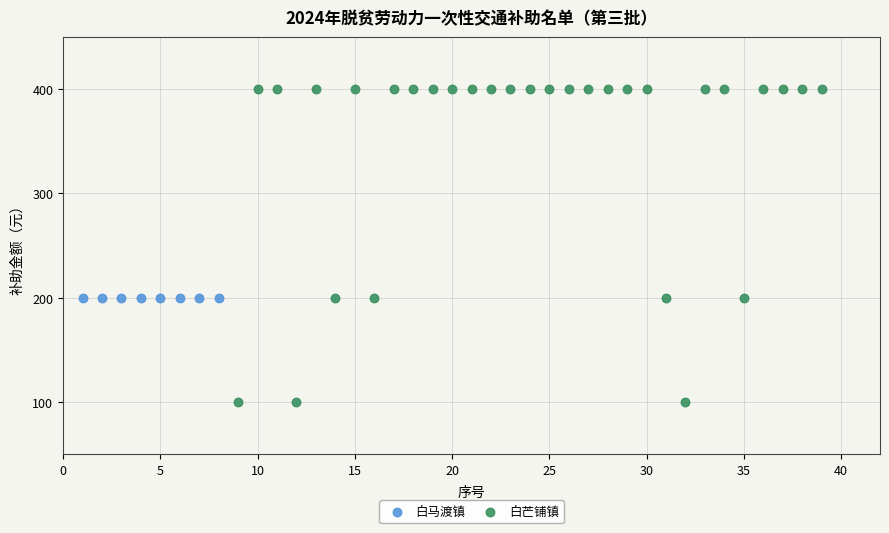

Which series reaches the minimum Y coordinate?

白芒铺镇